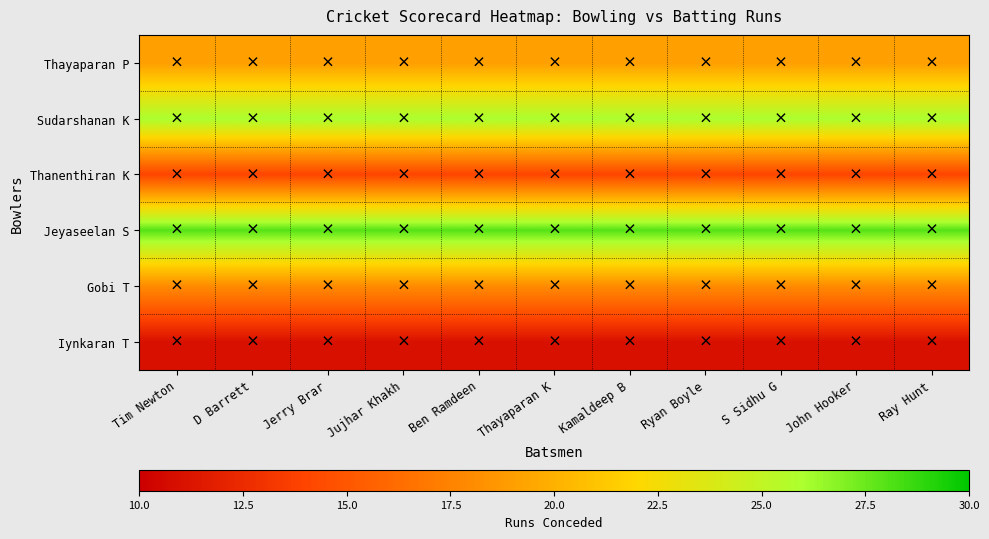

List the series in order of their peak value, lowest first.

Iynkaran T, Thanenthiran K, Gobi T, Thayaparan P, Sudarshanan K, Jeyaseelan S